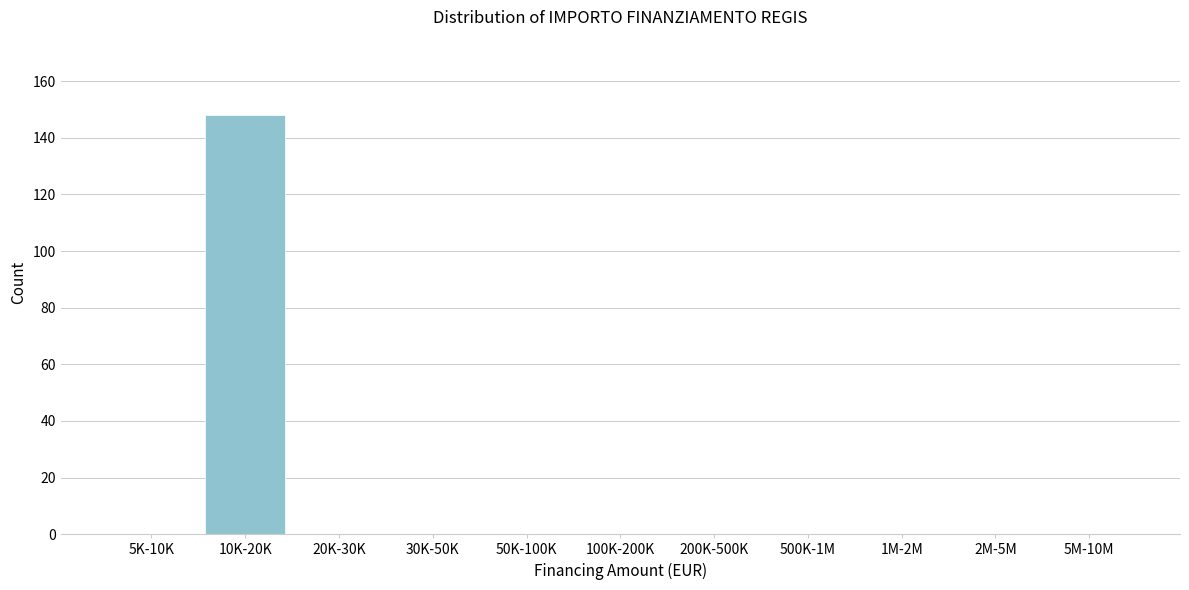

Reading left to right, what are all the values shown in this chart?

5K-10K=0	10K-20K=148	20K-30K=0	30K-50K=0	50K-100K=0	100K-200K=0	200K-500K=0	500K-1M=0	1M-2M=0	2M-5M=0	5M-10M=0